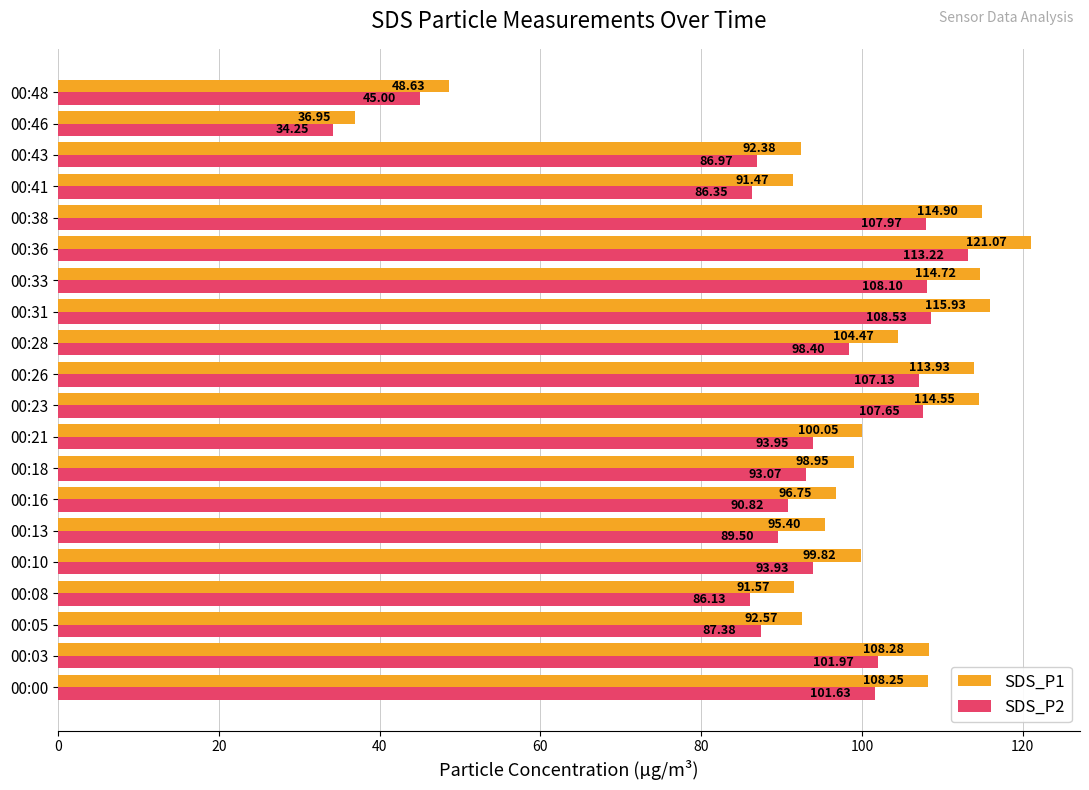

What is the sum of all SDS_P2 values?

1842.0